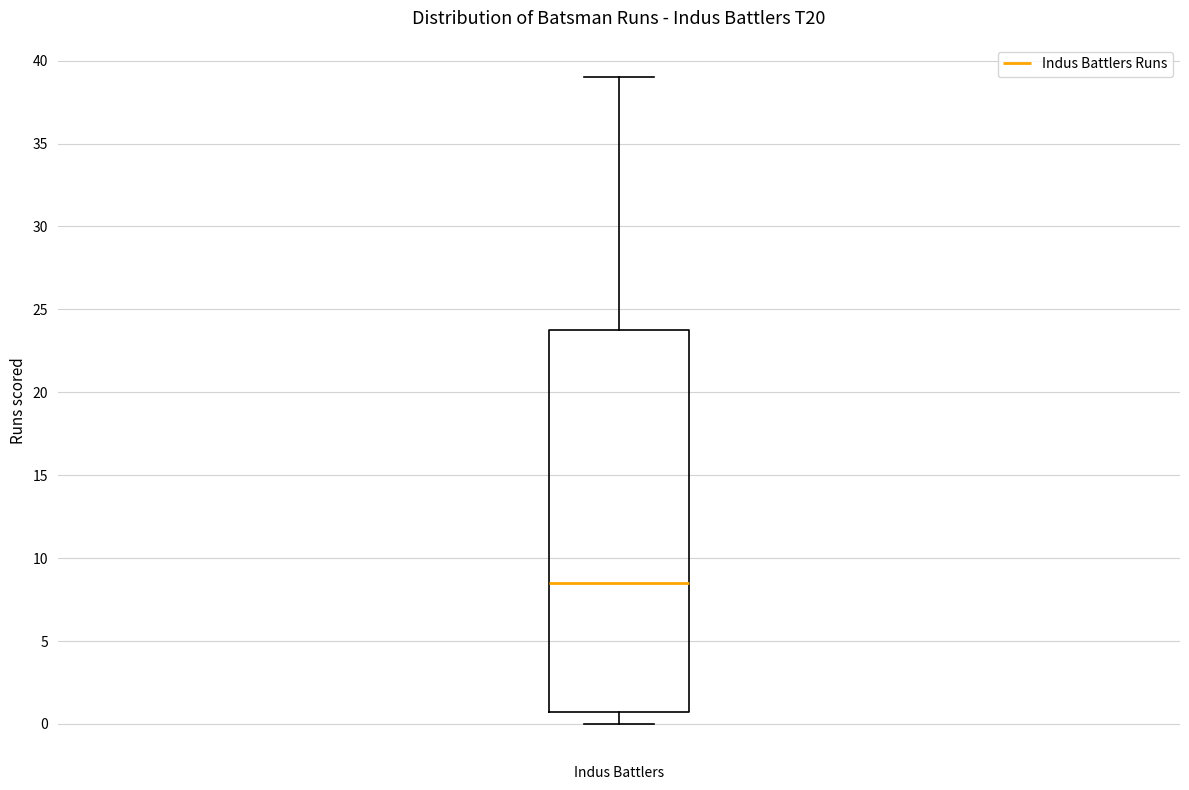

Transcribe this box plot: give where the median line is, the range the box spans, and where the two whiskers end, as read against the y-axis. The values are not printed on the chart, so give them approximately, as read against the axis.

median 8.5, box 1.0 to 24.0, whiskers 0.0 to 39.0